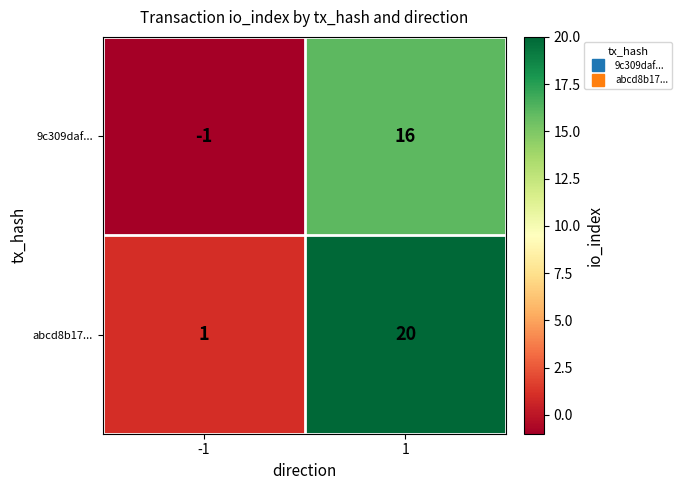

What value does the 9c309daf... series have at 1, to the nearest 10?

20